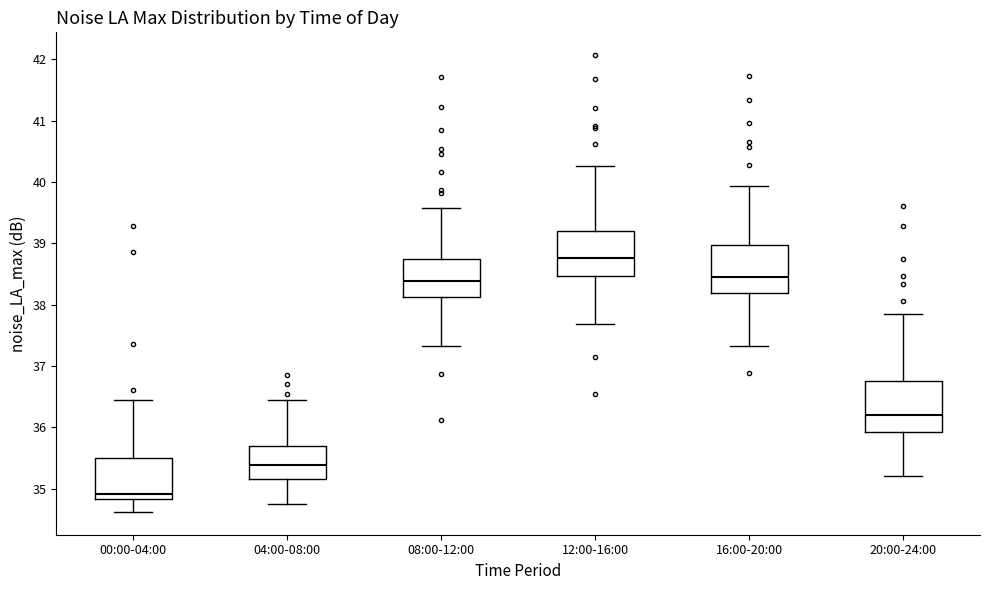

Reading left to right, read every box against the y-axis: the position of its median line, the range the box covers, and the ends of its whiskers. The values are not printed on the chart, so give them approximately, as read against the axis.

00:00-04:00: median 34.9, box 34.8 to 35.5, whiskers 34.6 to 36.4
04:00-08:00: median 35.4, box 35.2 to 35.7, whiskers 34.8 to 36.5
08:00-12:00: median 38.4, box 38.1 to 38.7, whiskers 37.3 to 39.6
12:00-16:00: median 38.8, box 38.5 to 39.2, whiskers 37.7 to 40.3
16:00-20:00: median 38.5, box 38.2 to 39.0, whiskers 37.3 to 39.9
20:00-24:00: median 36.2, box 35.9 to 36.8, whiskers 35.2 to 37.9